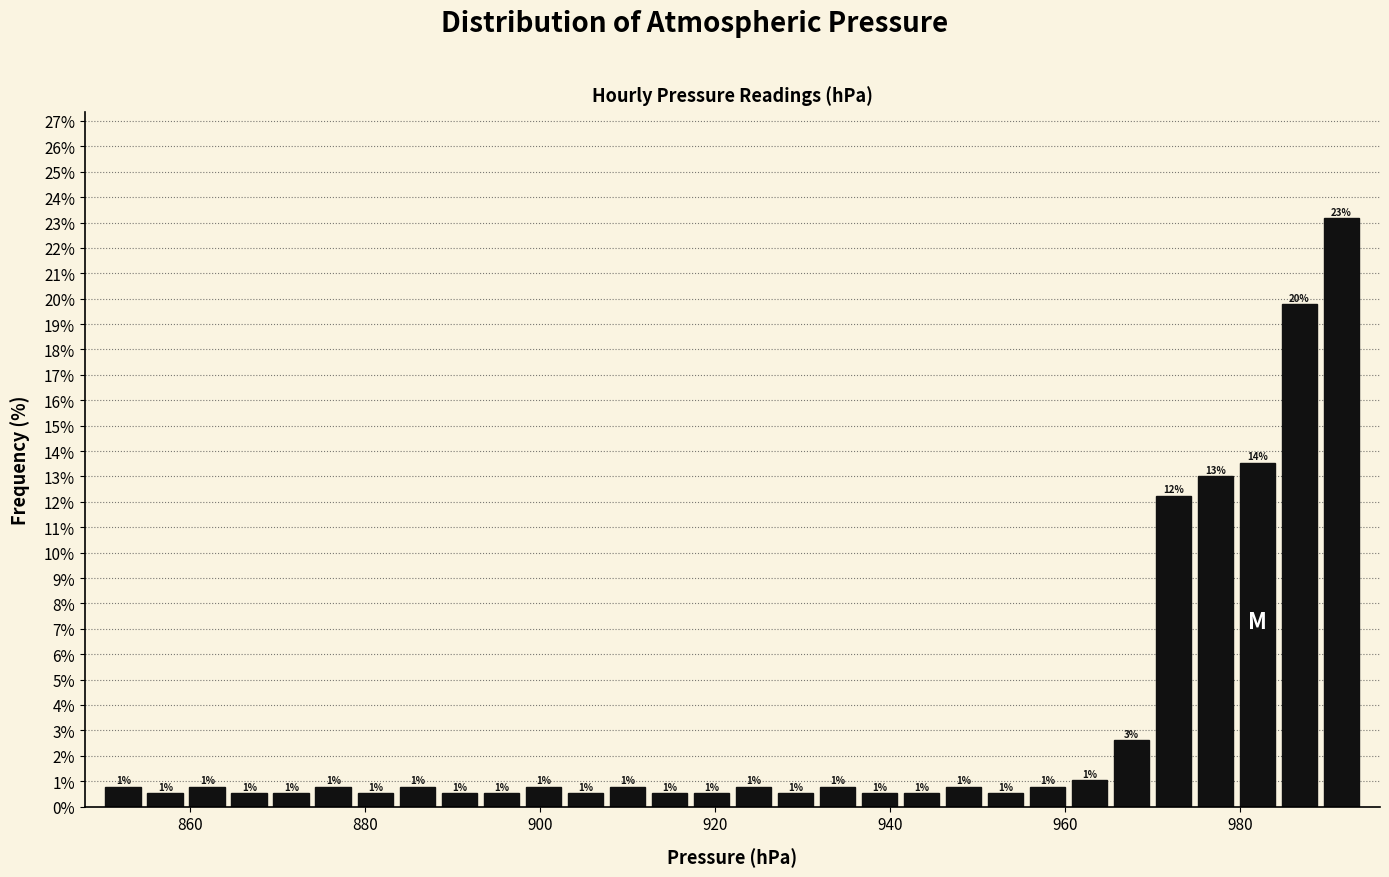

Read against the x-axis, roughly where is the centre of the tallest bar?

992